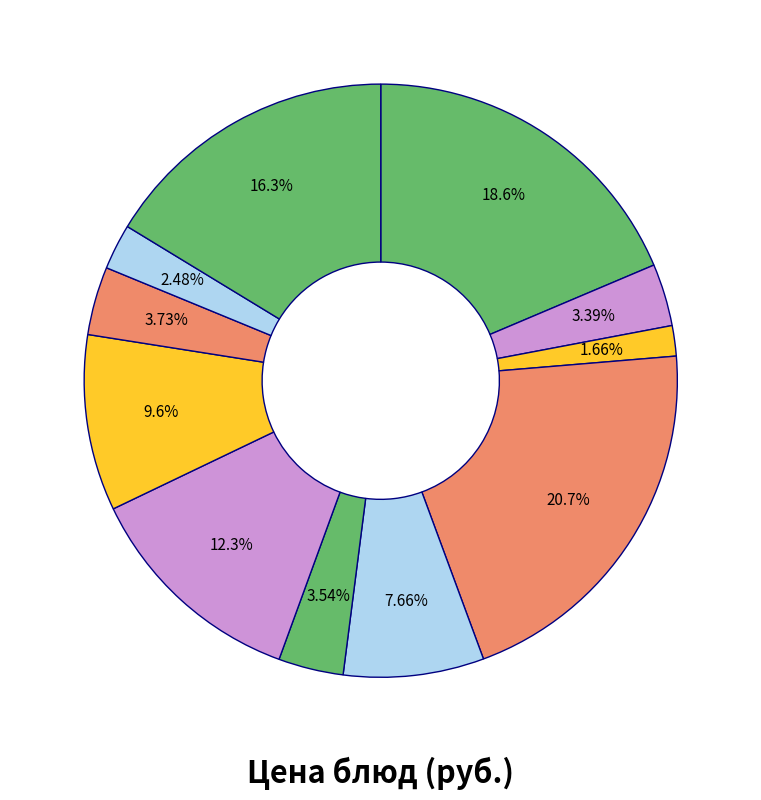

Count the number of slices in the pie.

11